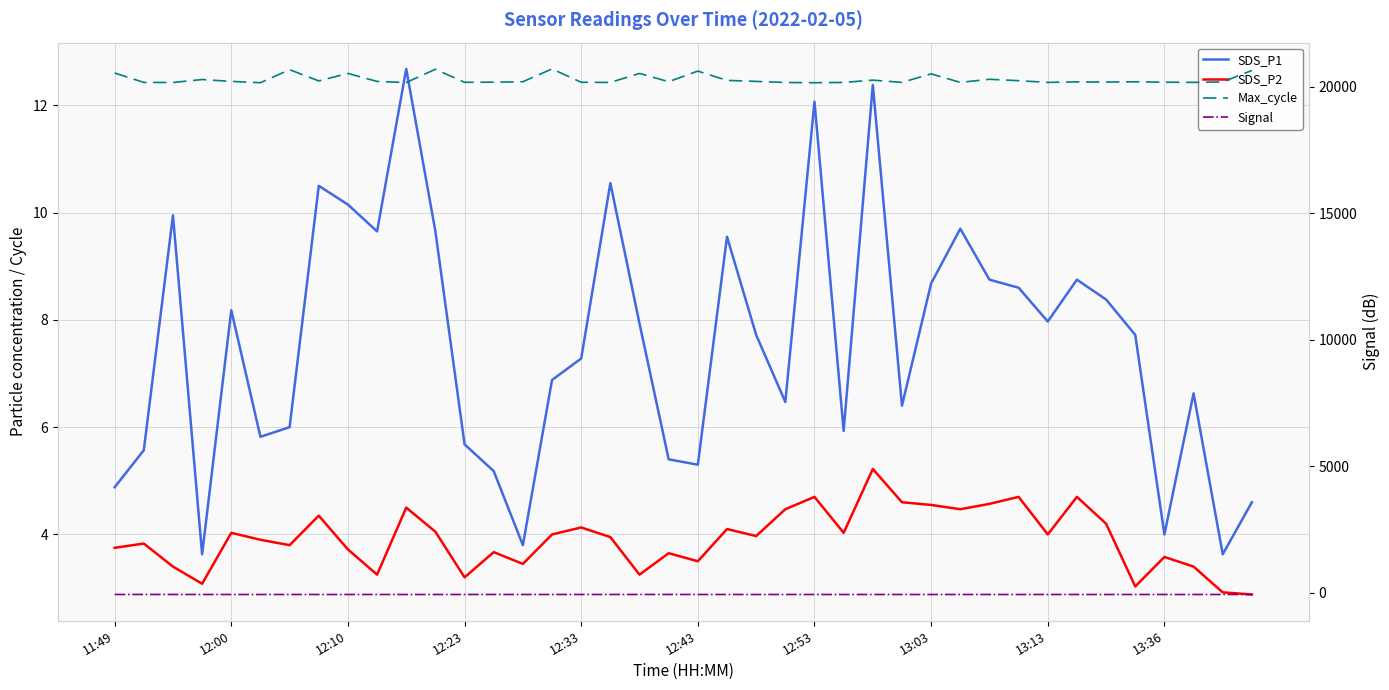

In Signal, how many points are lower than both neighbors (excluding endpoints)?

2